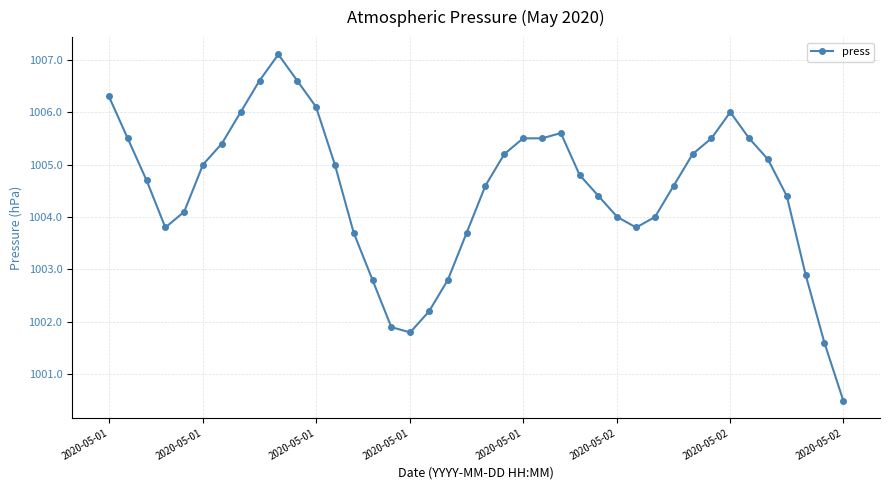

What is the greatest value displayed?

1007.1